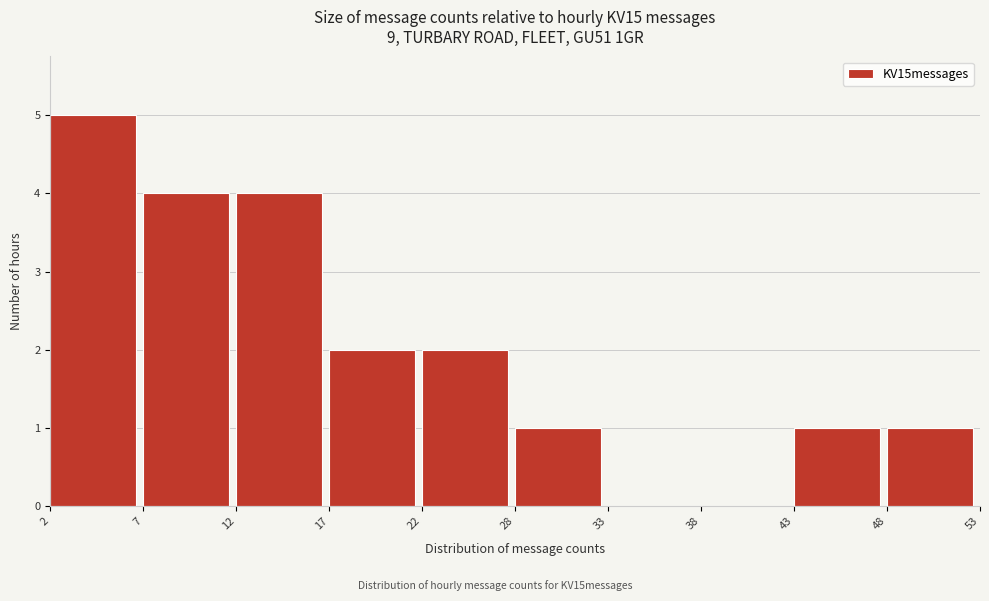

Which range on the x-axis has the tallest bar?

2 to 7